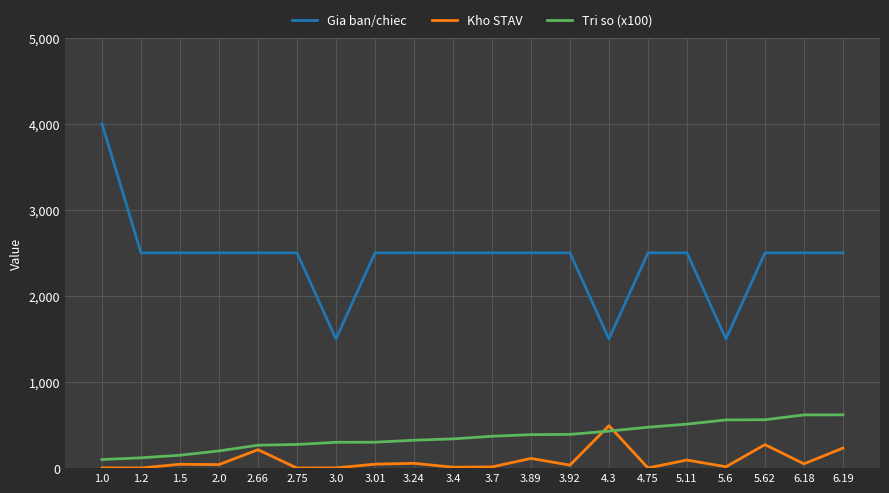

What are all the series names shown in the legend?

Gia ban/chiec, Kho STAV, Tri so (x100)